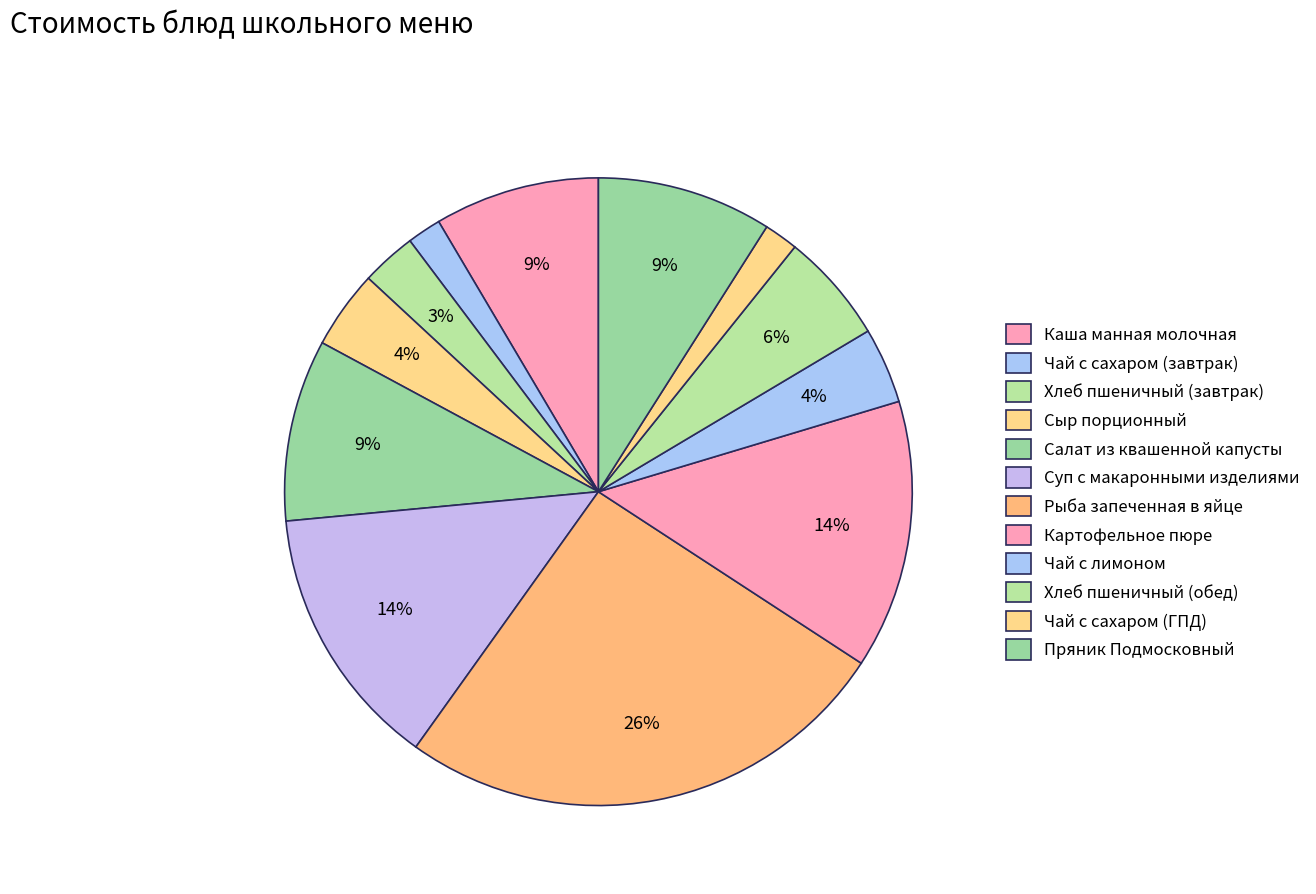

How many segments does this pie chart have?

12